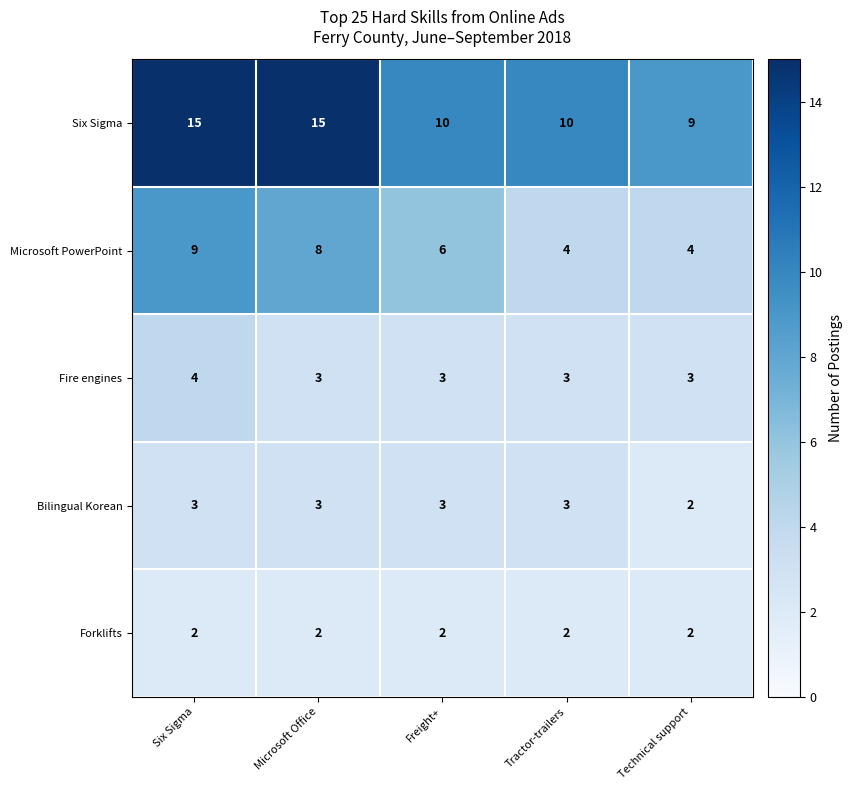

Which category has the highest value in the Fire engines series?

Six Sigma